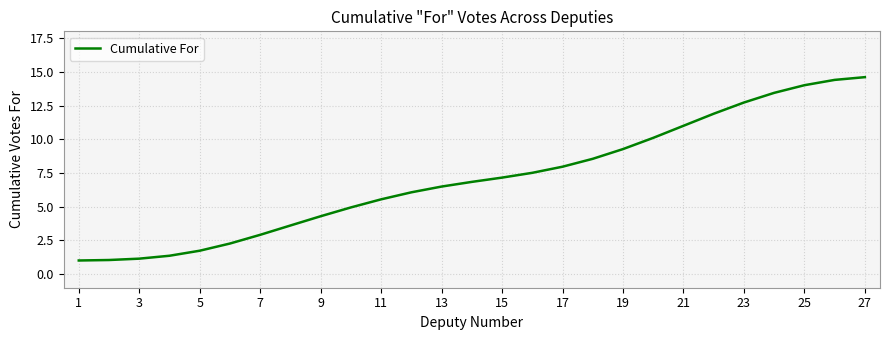

What is the difference between the maximum and minimum values?

13.6